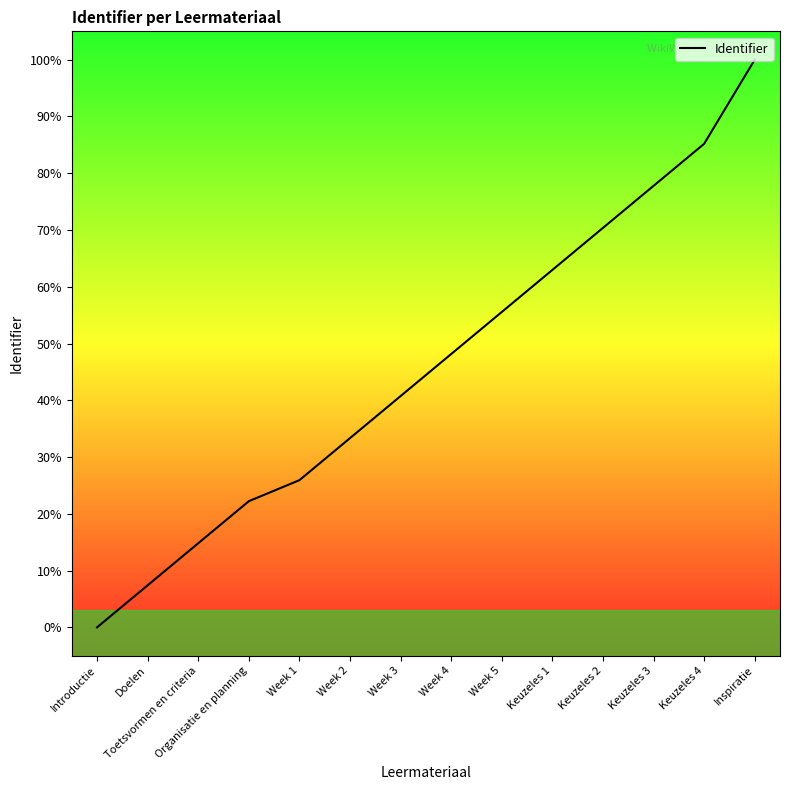

Where does the data first go above 48?

Week 4